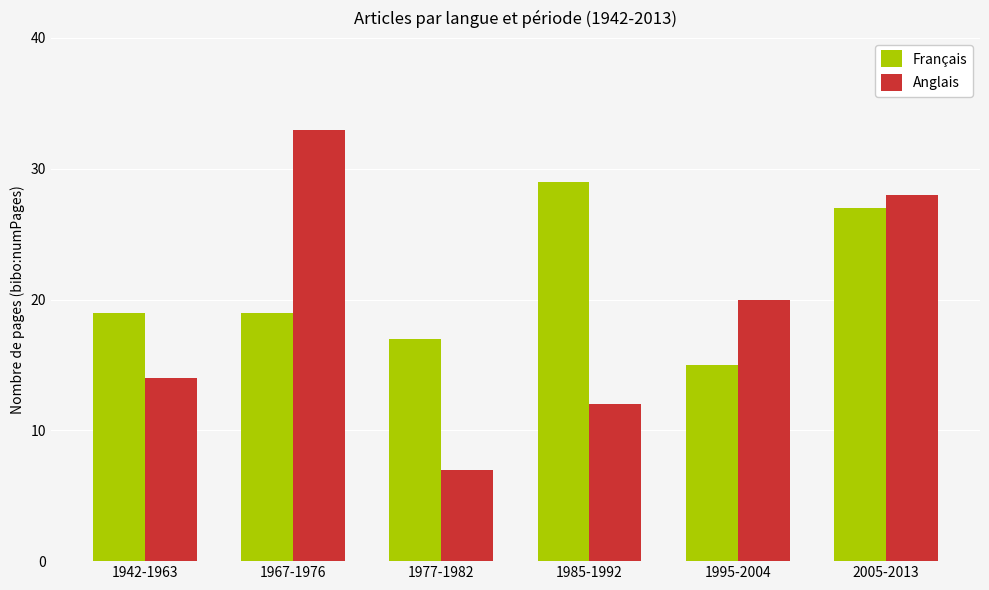

What is the value of the Français bar at the 5th from the left?

15